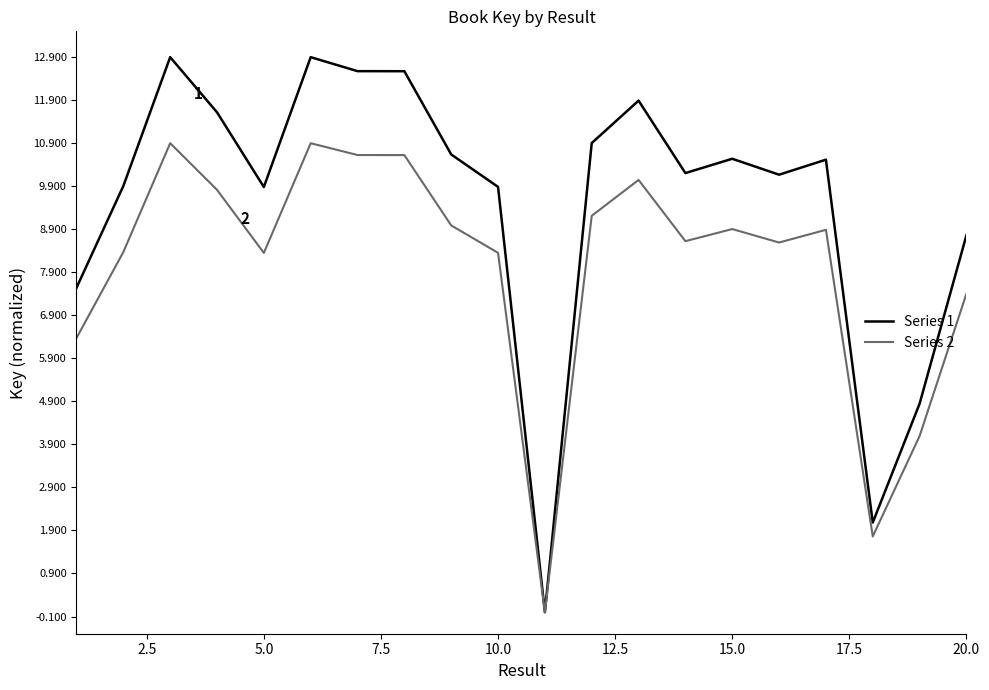

Rank the series by their average value, from lowest to highest.

Series 2, Series 1